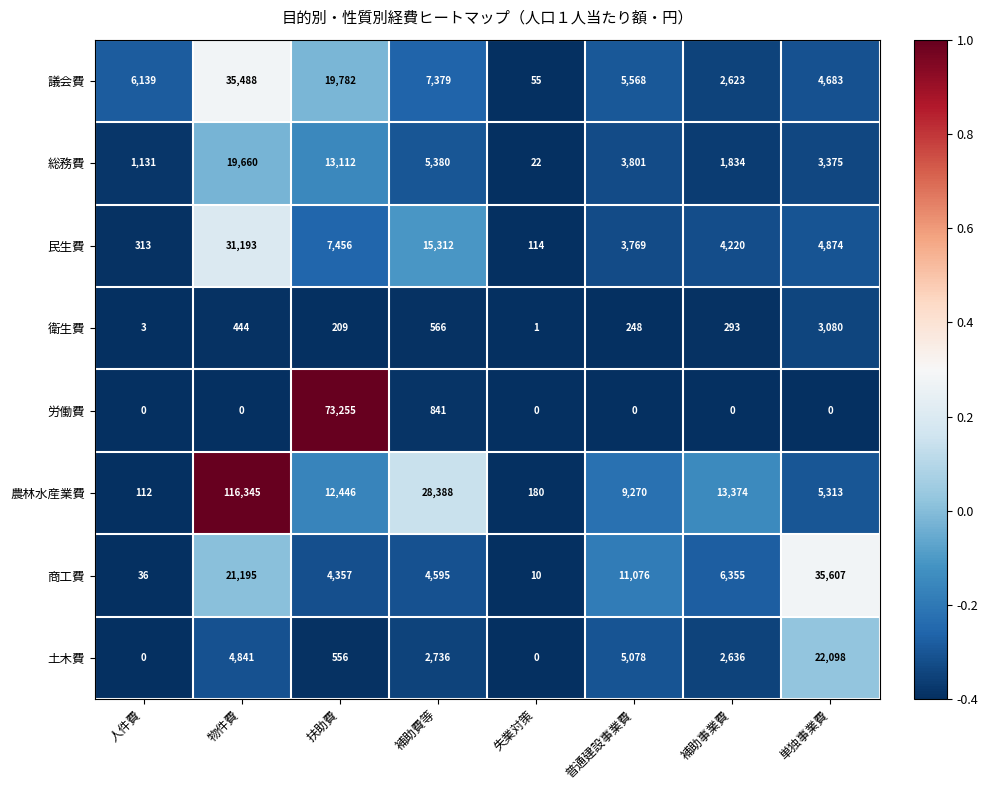

At how many categories does at least one series exceed 0?

8